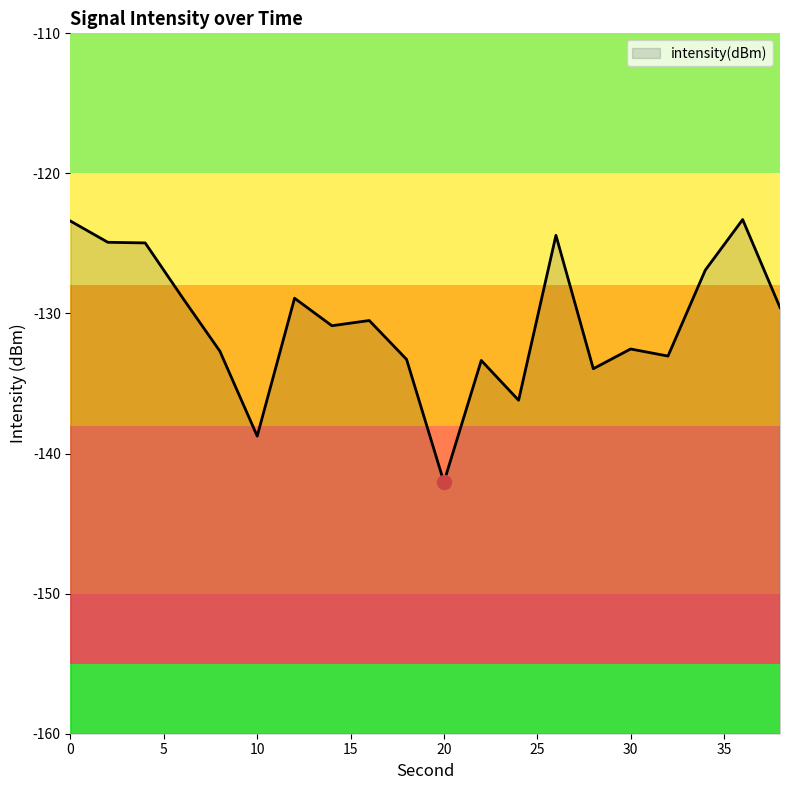

Which has a higher value, 36 or 20?

36